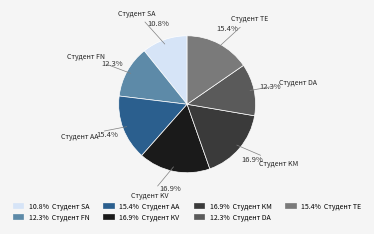

To the nearest percent, what is the difference between the largest and smallest slice percentages?

6%